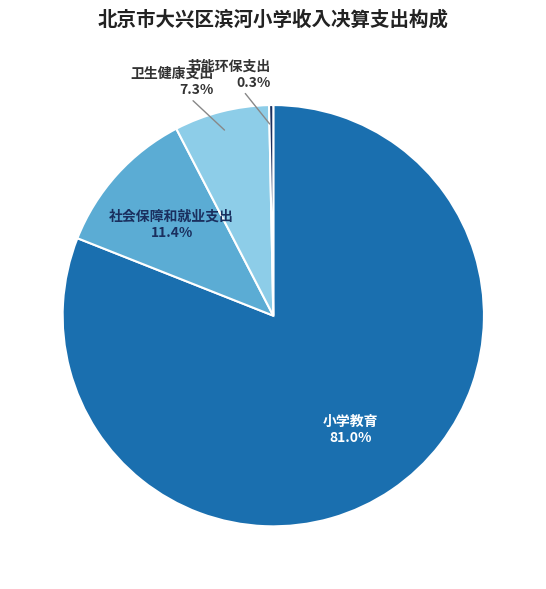

What is the majority slice?

小学教育